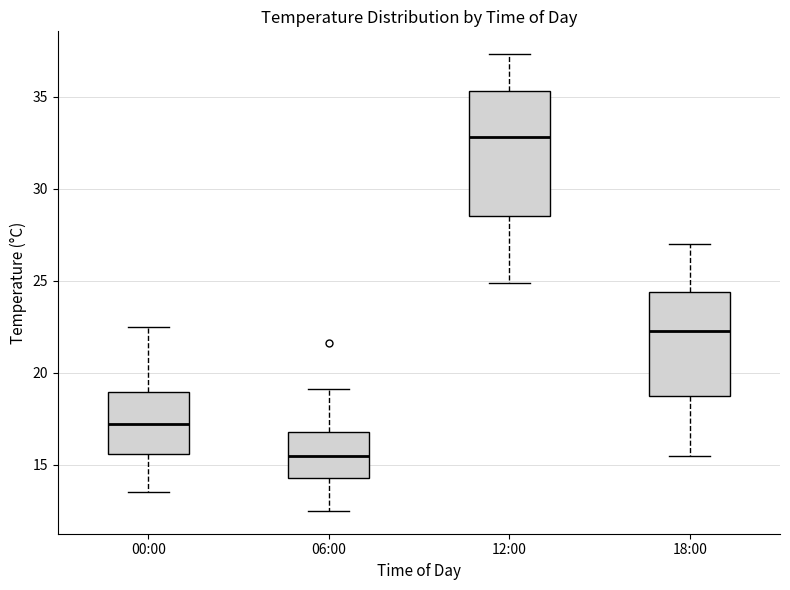

Reading left to right, read every box against the y-axis: the position of its median line, the range the box covers, and the ends of its whiskers. The values are not printed on the chart, so give them approximately, as read against the axis.

00:00: median 17.0, box 15.5 to 19.0, whiskers 13.5 to 22.5
06:00: median 15.5, box 14.5 to 17.0, whiskers 12.5 to 19.0
12:00: median 33.0, box 28.5 to 35.5, whiskers 25.0 to 37.5
18:00: median 22.5, box 18.5 to 24.5, whiskers 15.5 to 27.0